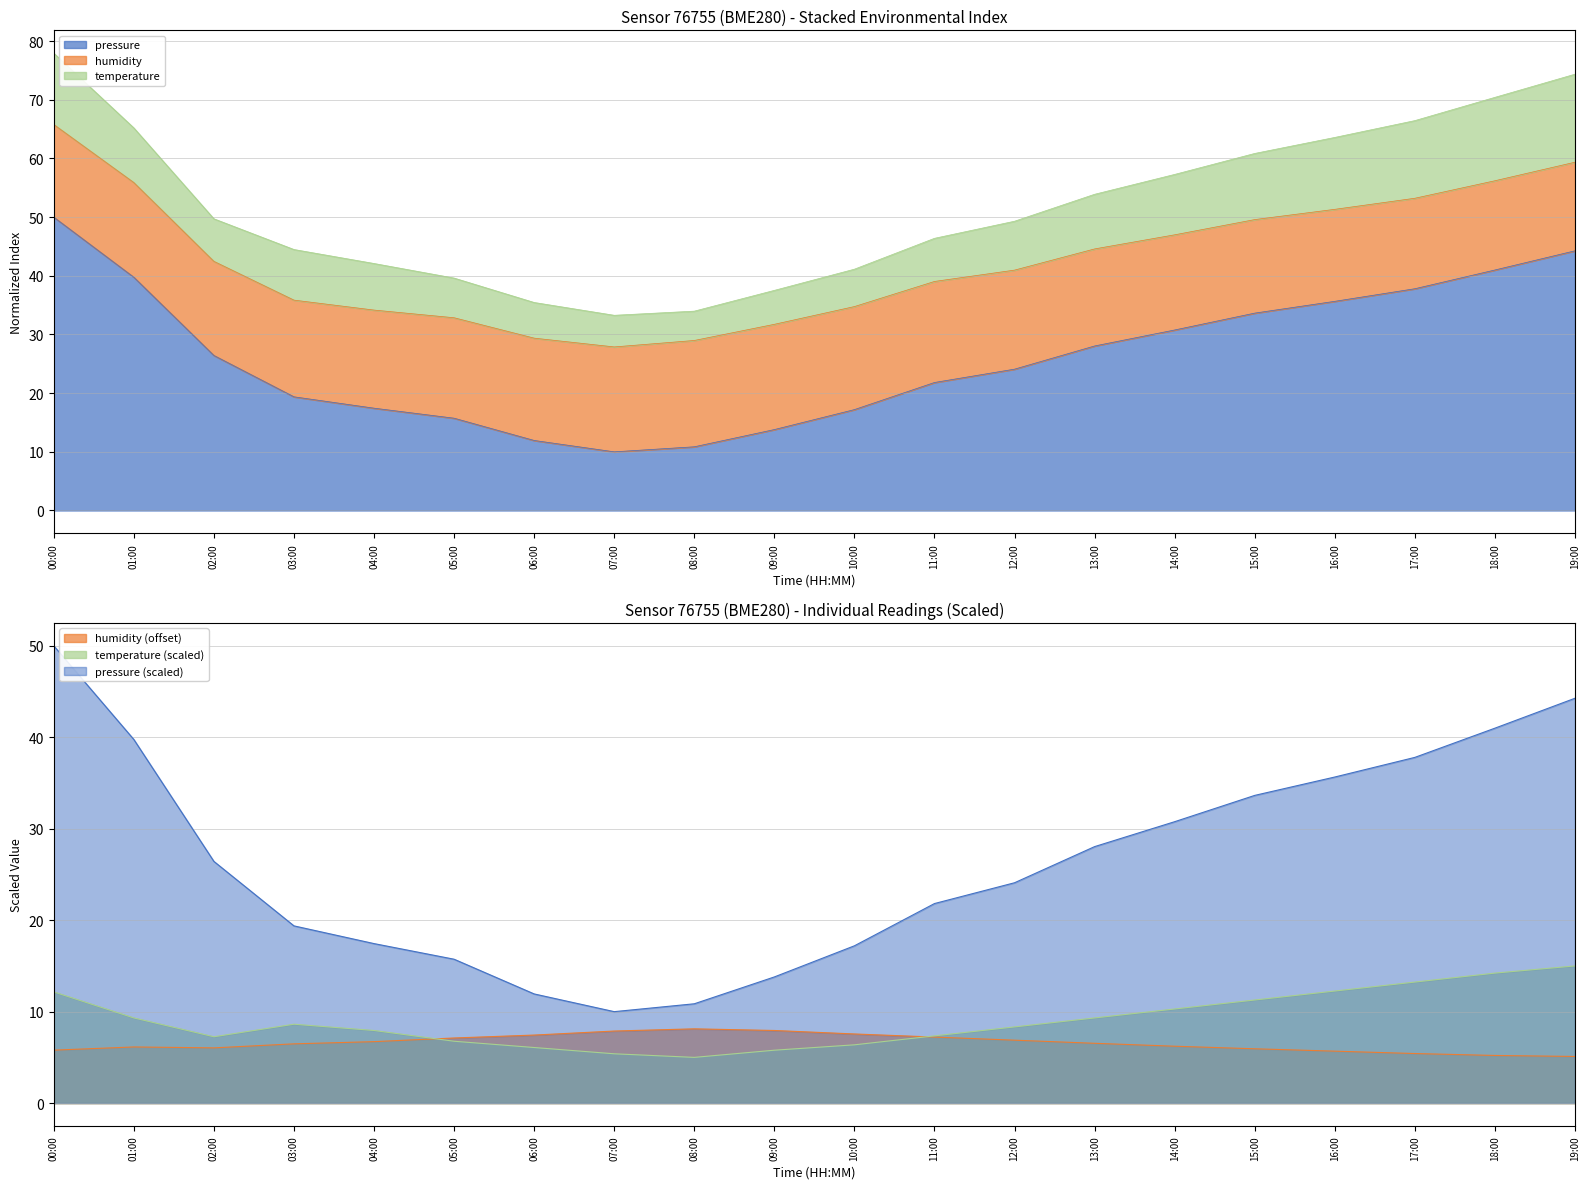

Reading left to right, list all the values displayed in this chart.

pressure: 50.0	39.8	26.4	19.4	17.4	15.7	11.9	10.0	10.9	13.8	17.2	21.8	24.1	28.0	30.8	33.6	35.7	37.8	41.0	44.3
humidity: 5.8	6.1	6.0	6.5	6.7	7.1	7.4	7.9	8.1	7.9	7.6	7.2	6.9	6.5	6.2	5.9	5.7	5.4	5.2	5.1
temperature: 12.2	9.3	7.3	8.6	7.9	6.8	6.1	5.4	5.0	5.8	6.4	7.4	8.3	9.3	10.3	11.3	12.3	13.2	14.2	15.0